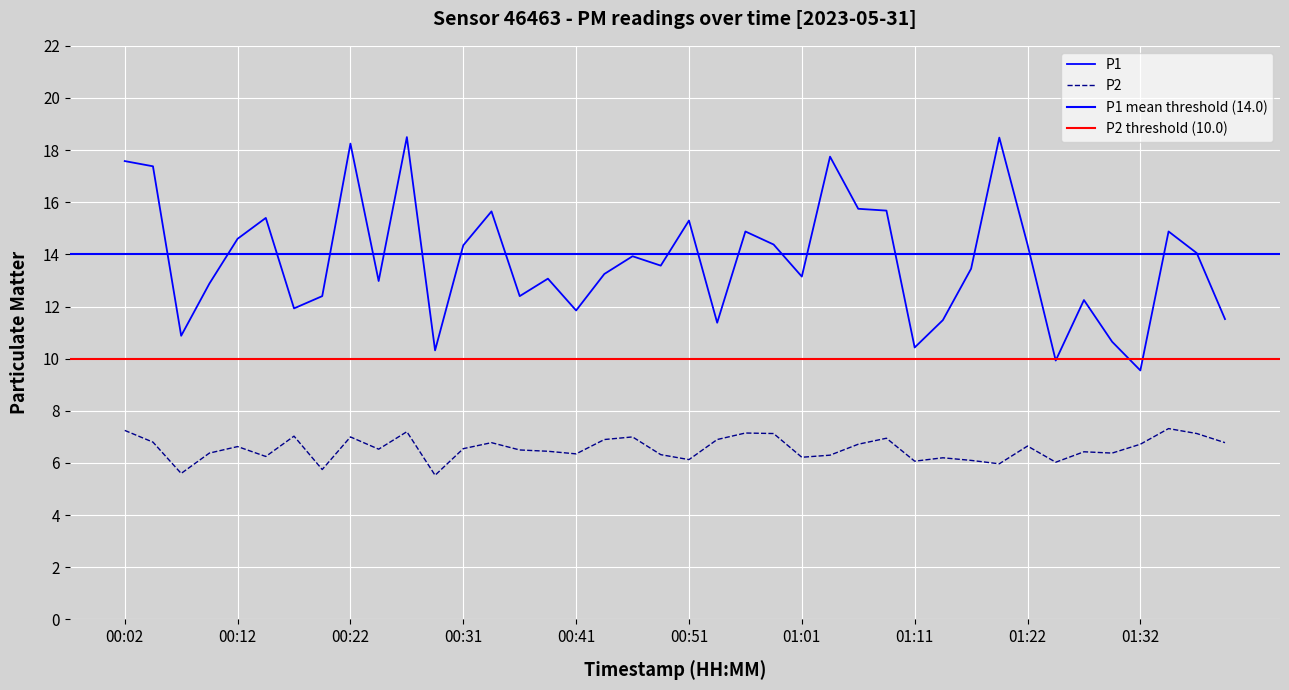

The value of P1 at 01:06 is 15.8. True or false?

True